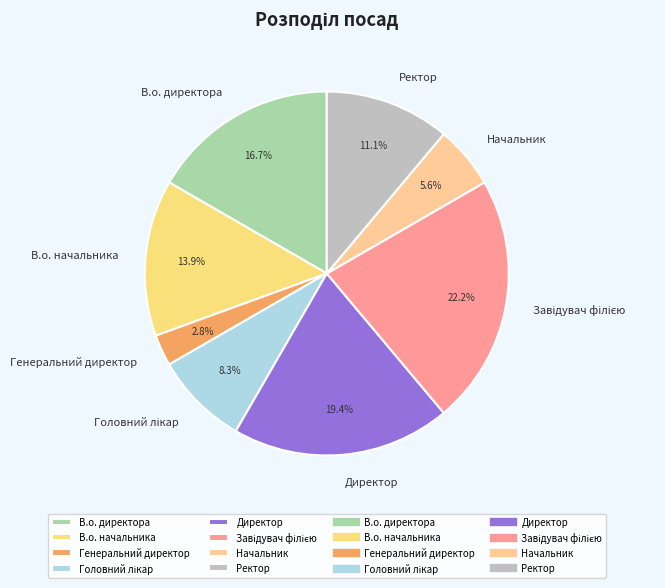

What percentage do В.о. начальника and Генеральний директор together represent?

16.7%